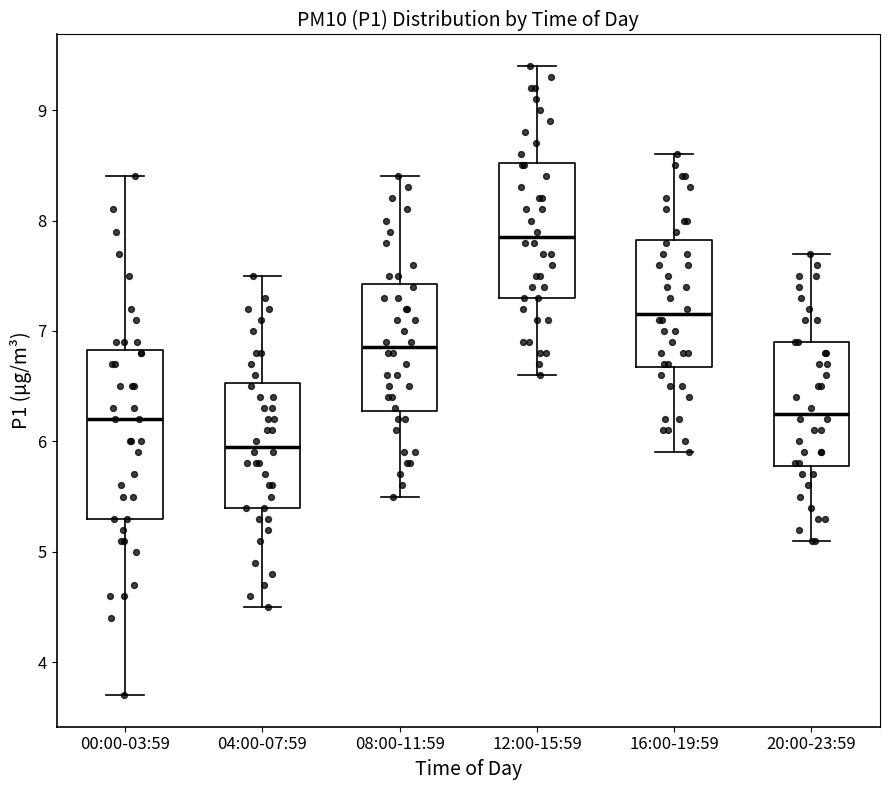

Which box's median line is the highest?

12:00-15:59